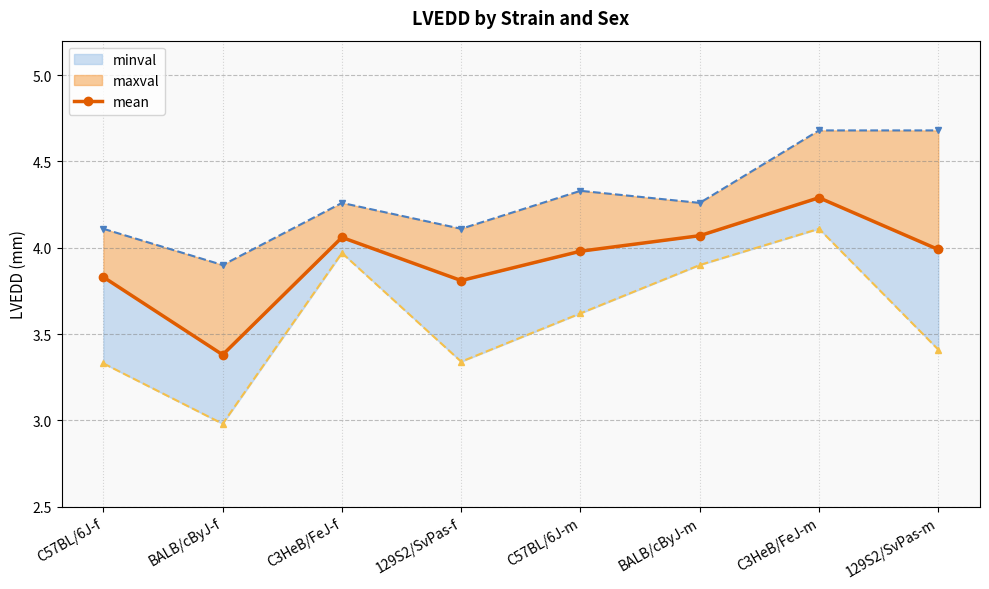

Reading left to right, extract all data points from this chart.

C57BL/6J-f=3.8	BALB/cByJ-f=3.4	C3HeB/FeJ-f=4.1	129S2/SvPas-f=3.8	C57BL/6J-m=4.0	BALB/cByJ-m=4.1	C3HeB/FeJ-m=4.3	129S2/SvPas-m=4.0